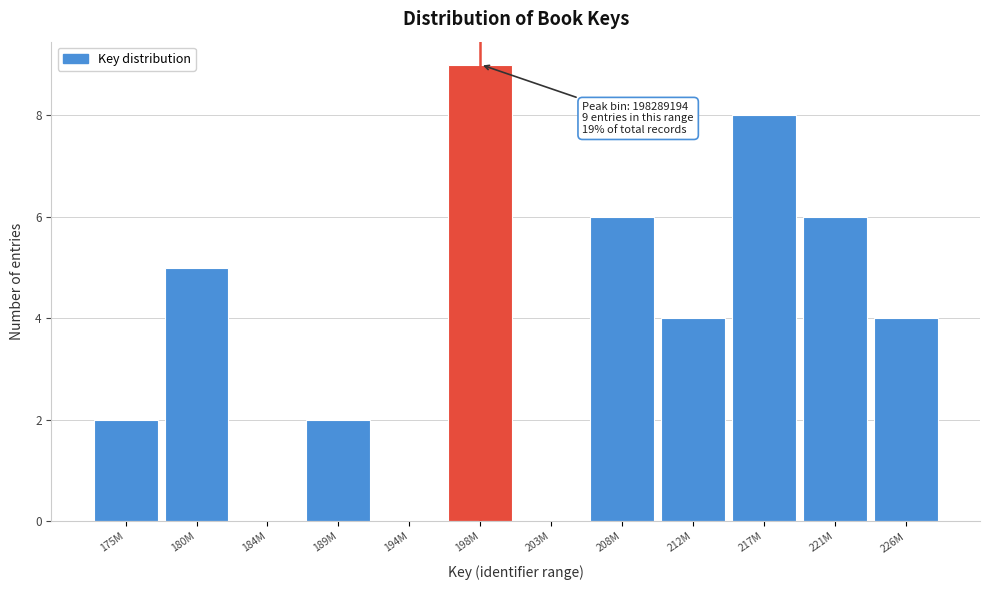

Reading left to right, list all the values displayed in this chart.

175M=2	180M=5	184M=0	189M=2	194M=0	198M=9	203M=0	208M=6	212M=4	217M=8	221M=6	226M=4